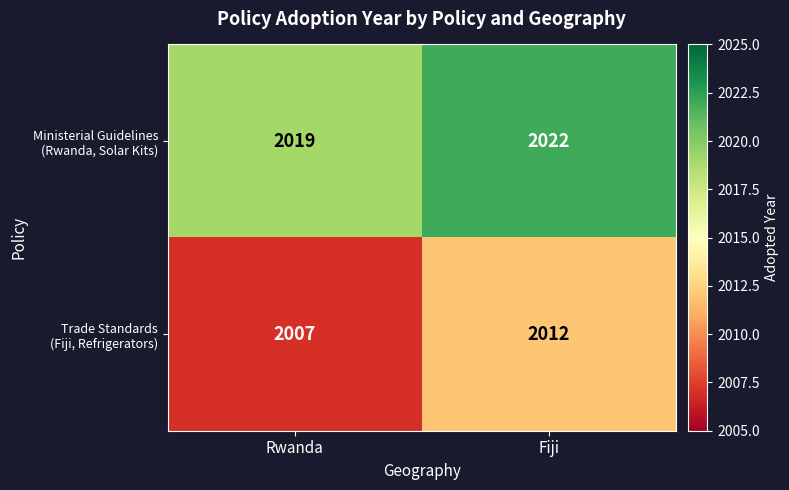

What is the minimum value shown in the chart?

2007